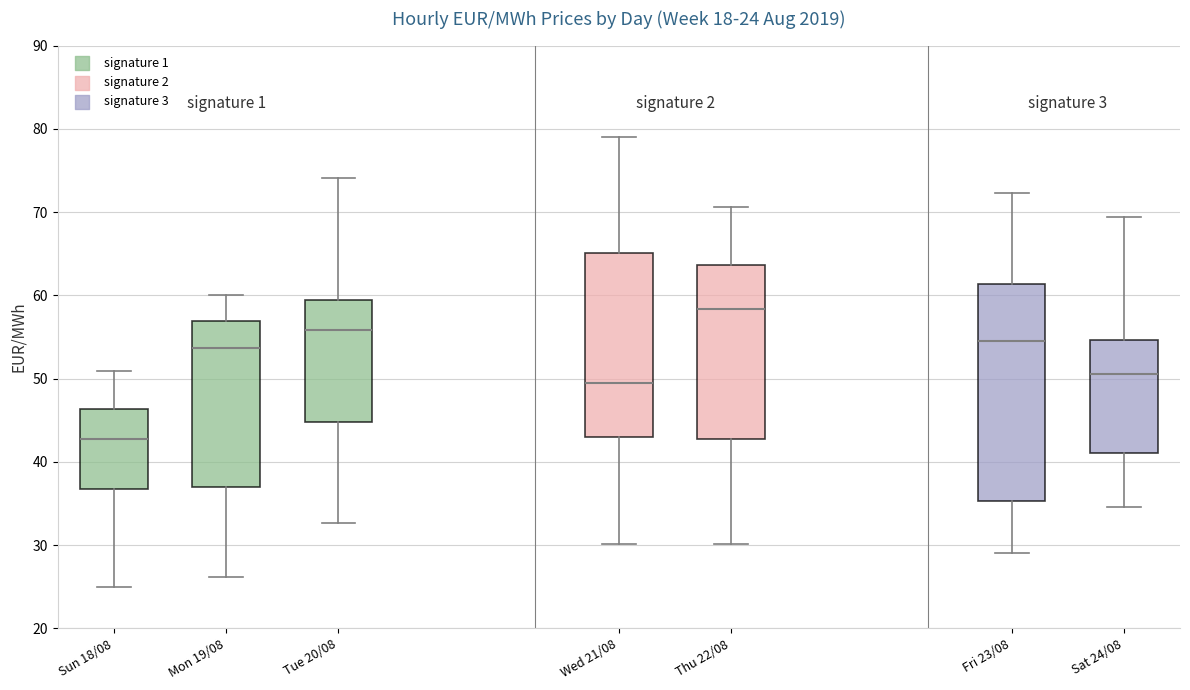

Comparing the boxes themselves (not the whiskers), which one is the tallest?

Fri 23/08